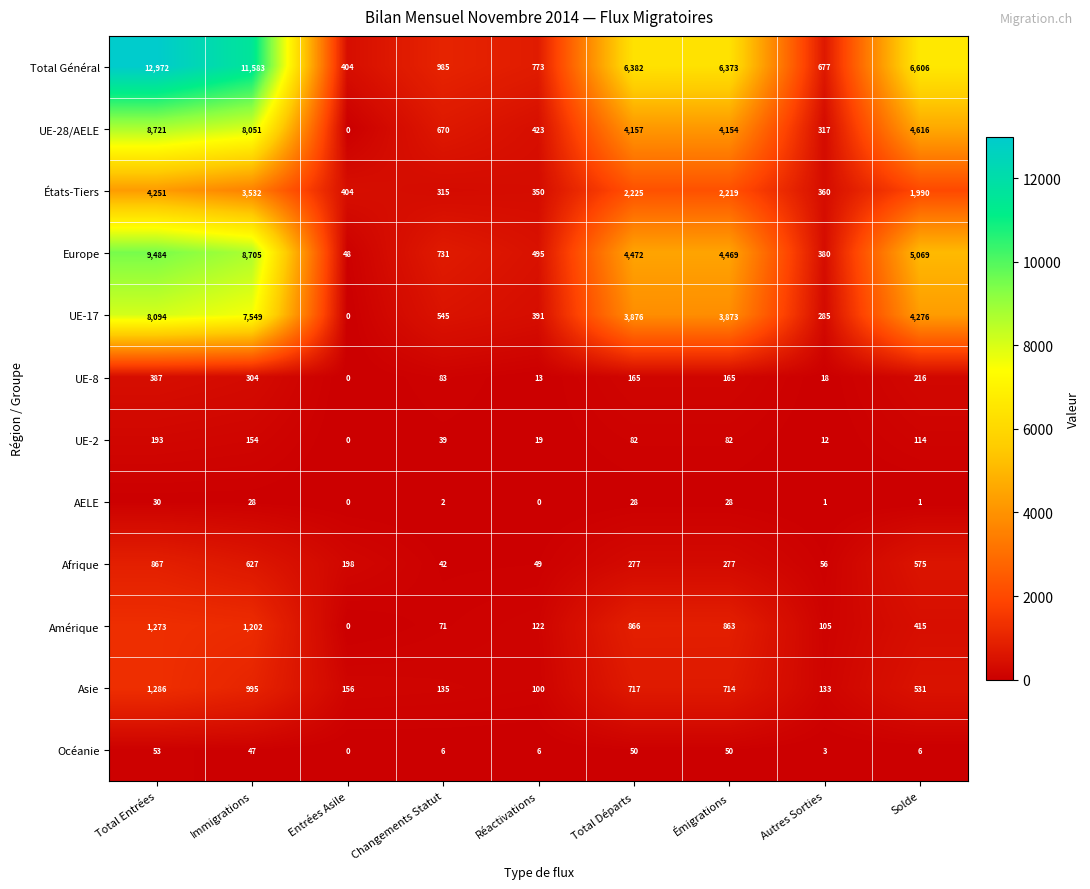

List the series in order of their peak value, highest first.

Total Général, Europe, UE-28/AELE, UE-17, États-Tiers, Asie, Amérique, Afrique, UE-8, UE-2, Océanie, AELE